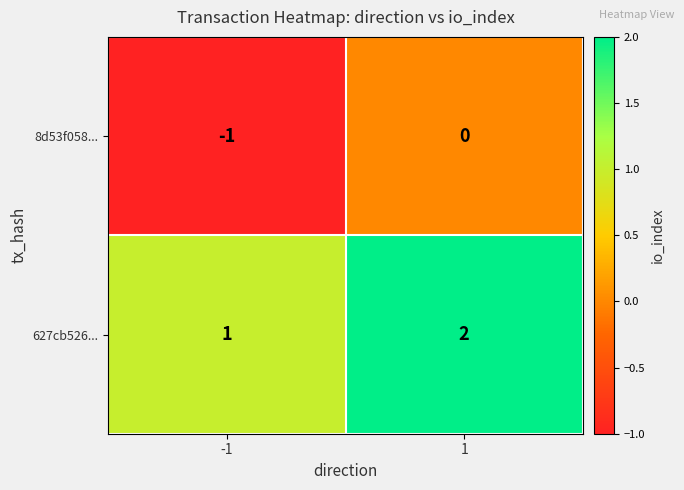

At how many categories does at least one series exceed 0?

2